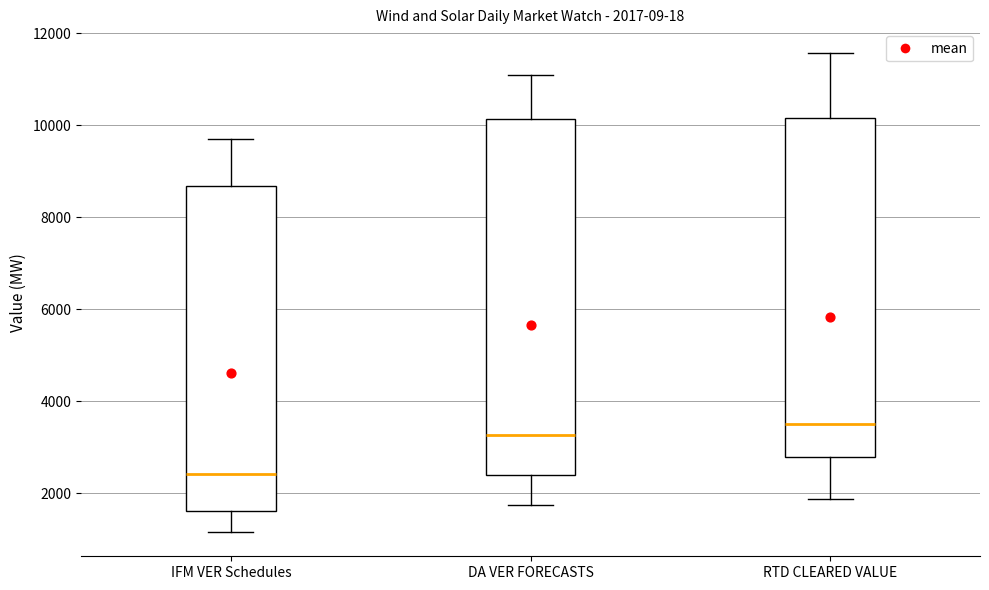

Which box is the tallest, from its lower edge to its upper edge?

DA VER FORECASTS